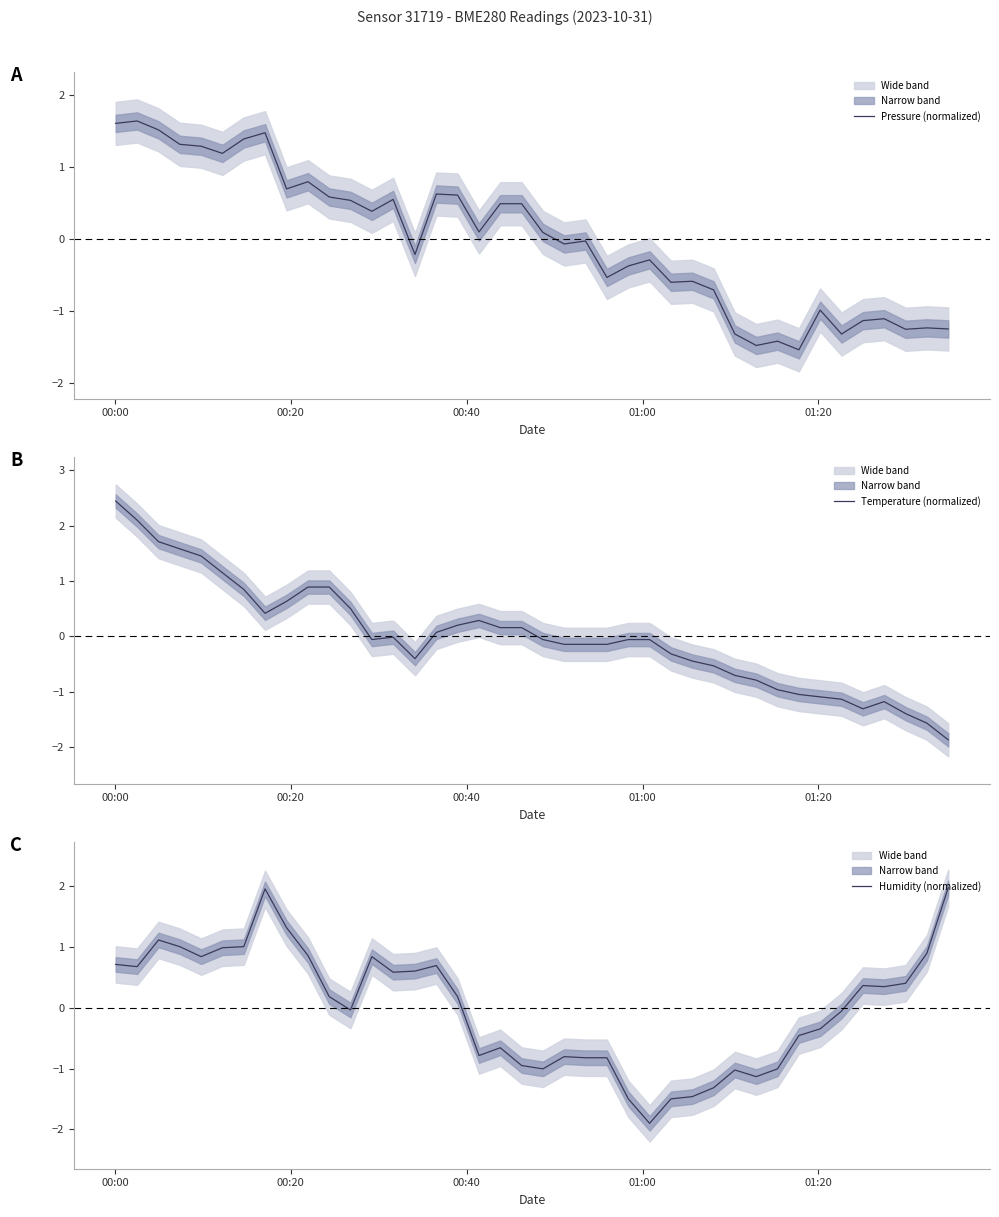

What is the highest value of the Humidity (normalized) series?

2.0